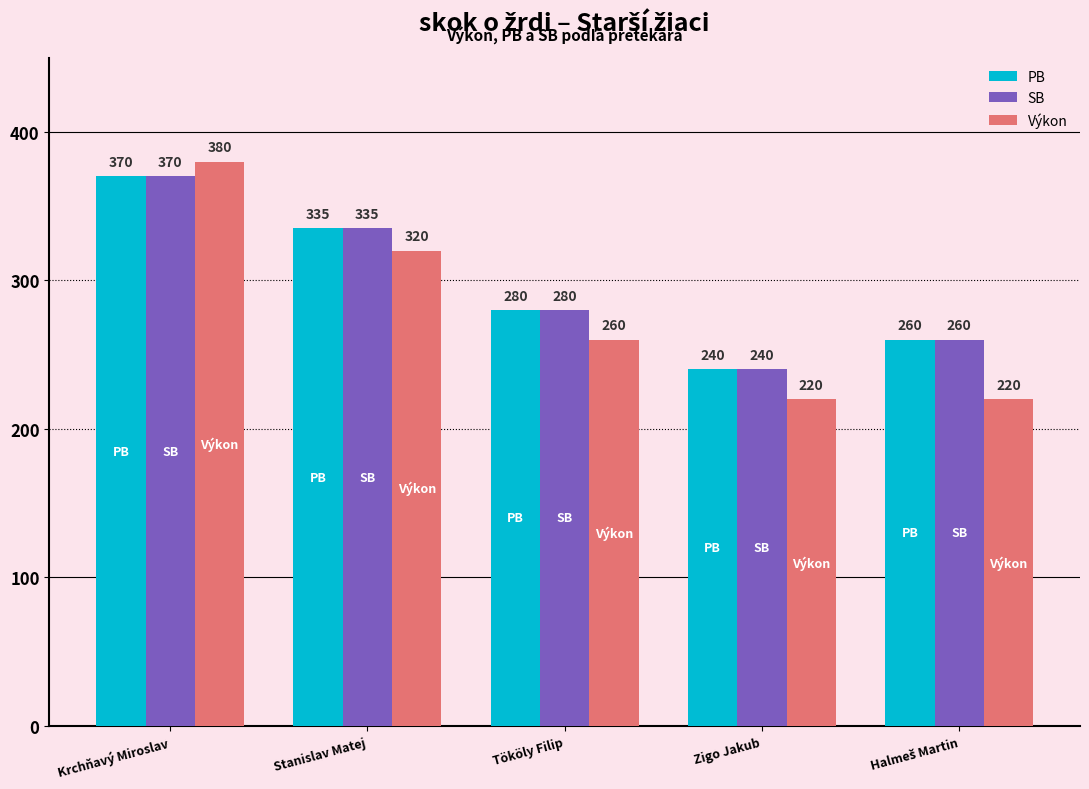

What is the total value across all series at Stanislav Matej?

990